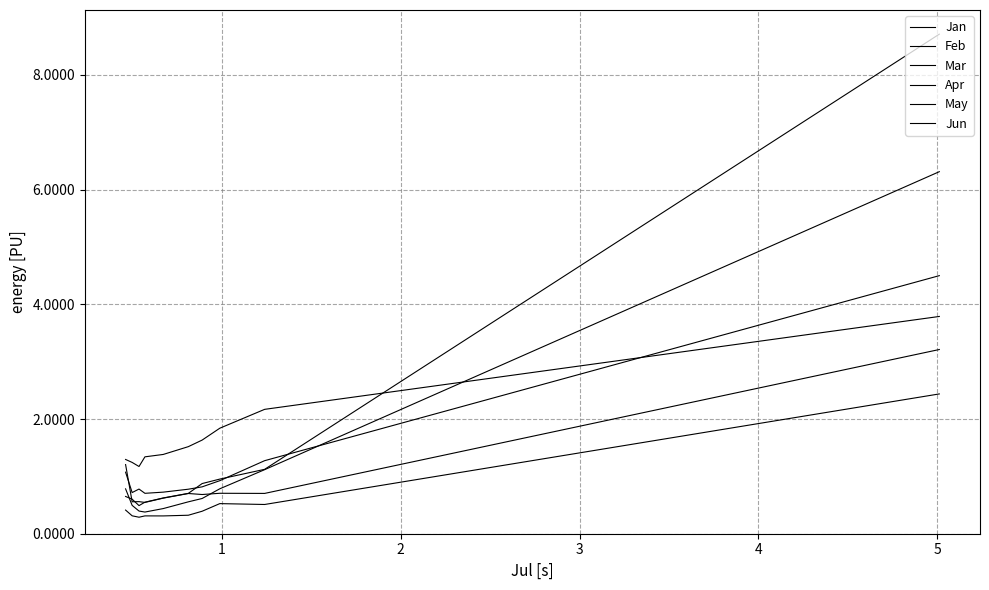

What is the difference between the second highest and minimum values in the Apr series?

0.6